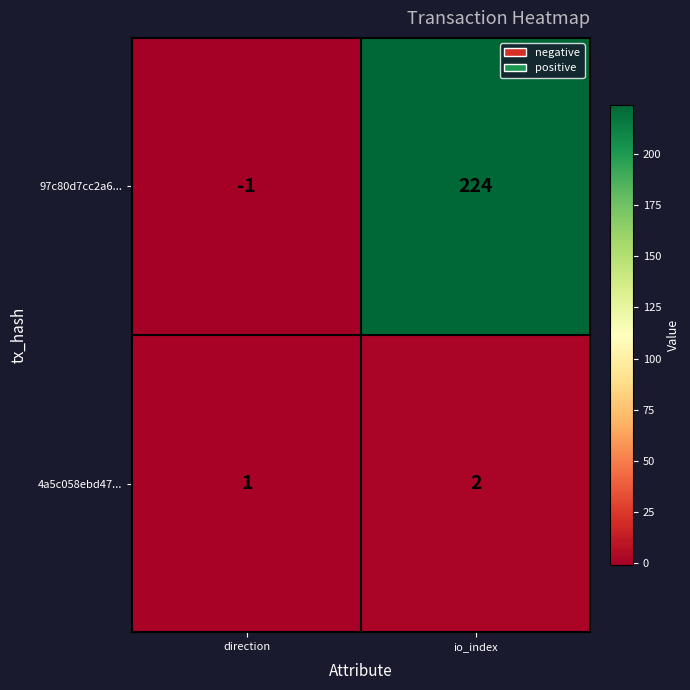

List the series in order of their peak value, lowest first.

4a5c058ebd47..., 97c80d7cc2a6...